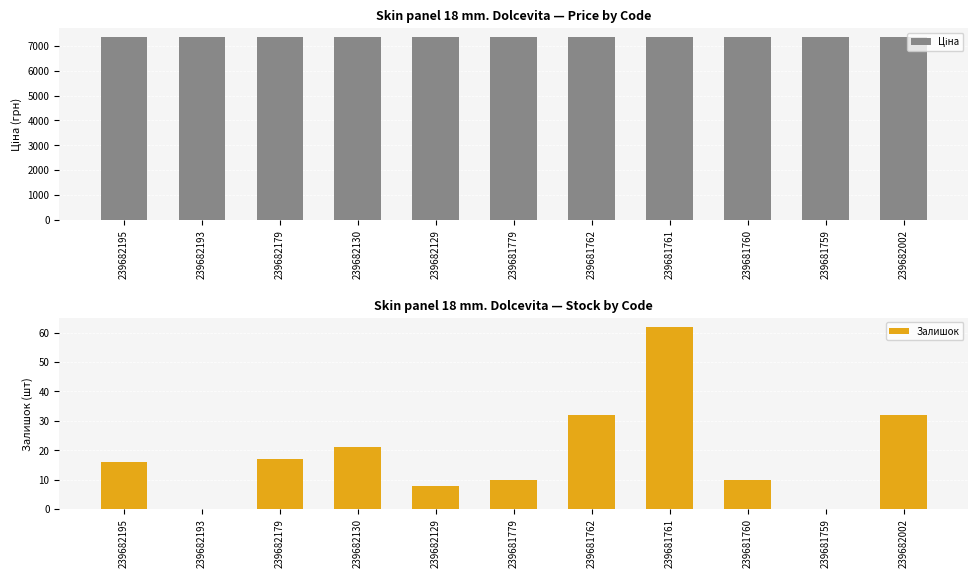

The value of Залишок at 239681760 is 10.0. True or false?

True